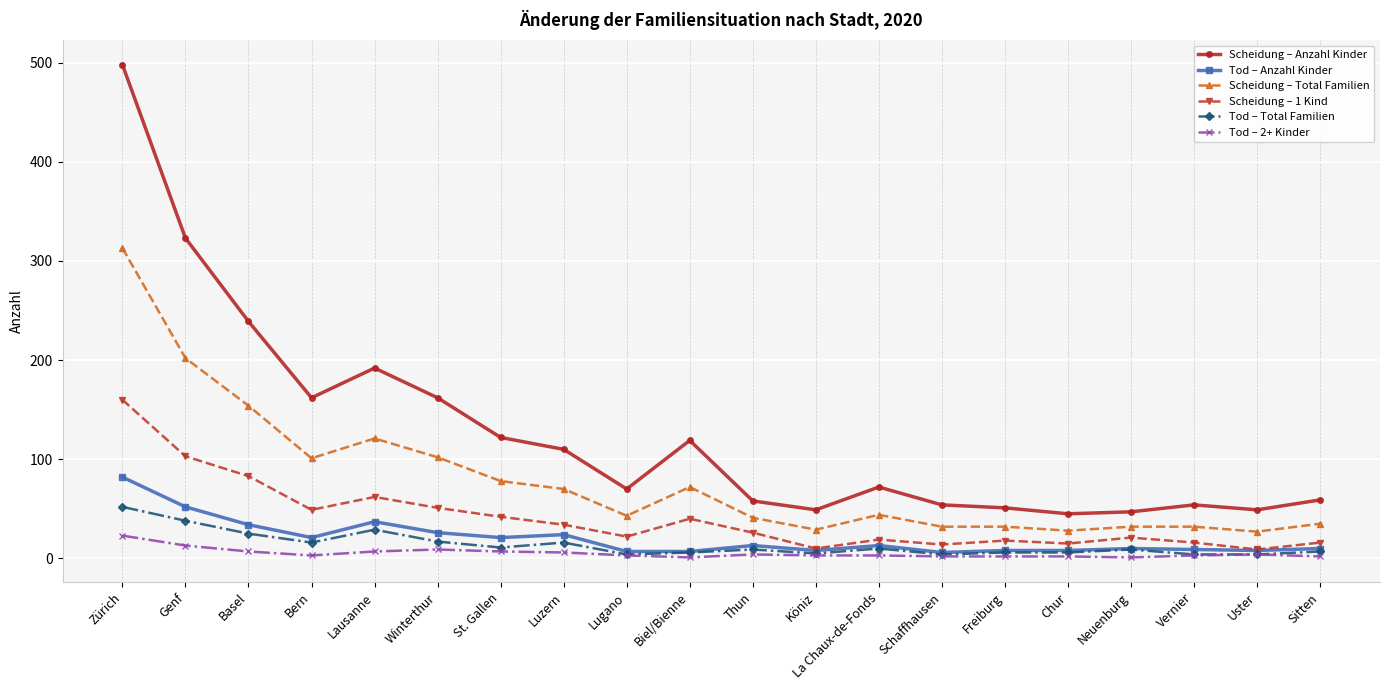

Which series changed the most between Genf and Schaffhausen?

Scheidung – Anzahl Kinder